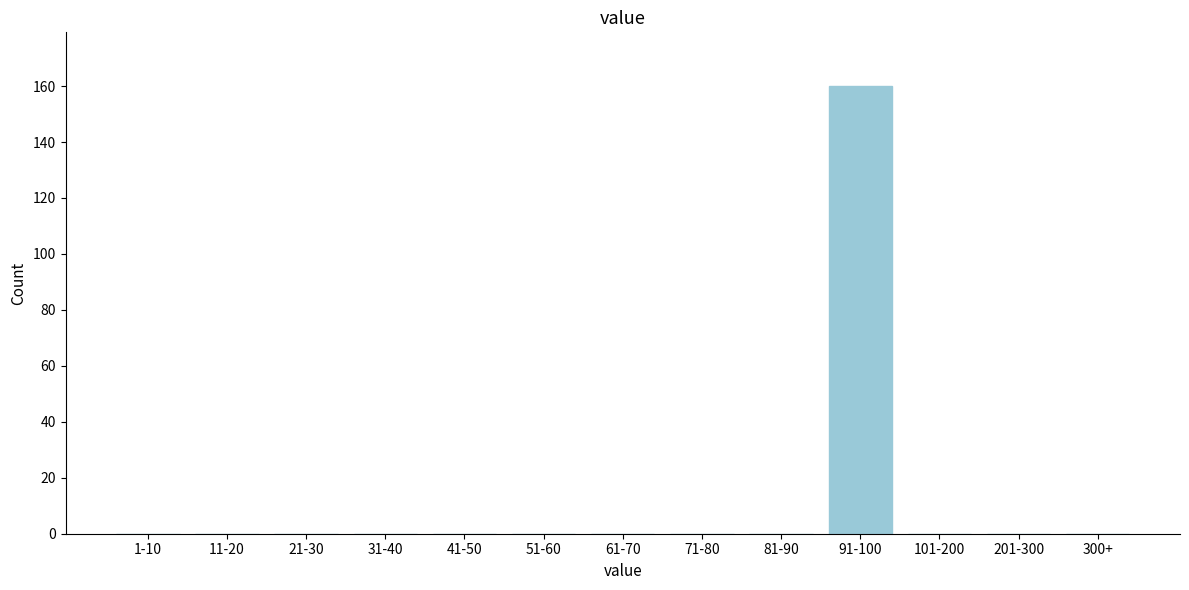

Reading left to right, extract all data points from this chart.

1-10=0	11-20=0	21-30=0	31-40=0	41-50=0	51-60=0	61-70=0	71-80=0	81-90=0	91-100=160	101-200=0	201-300=0	300+=0